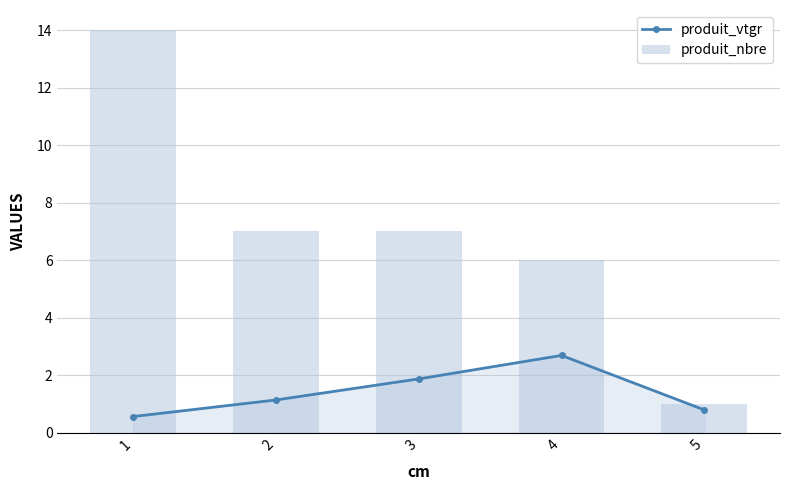

Which series has the largest range (max minus min)?

produit_nbre